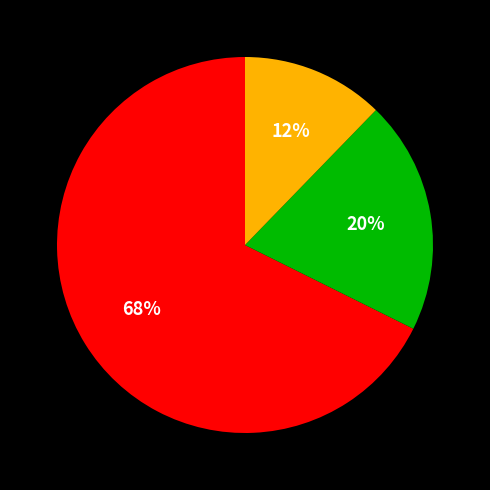

To the nearest percent, what is the average slice percentage?

33%